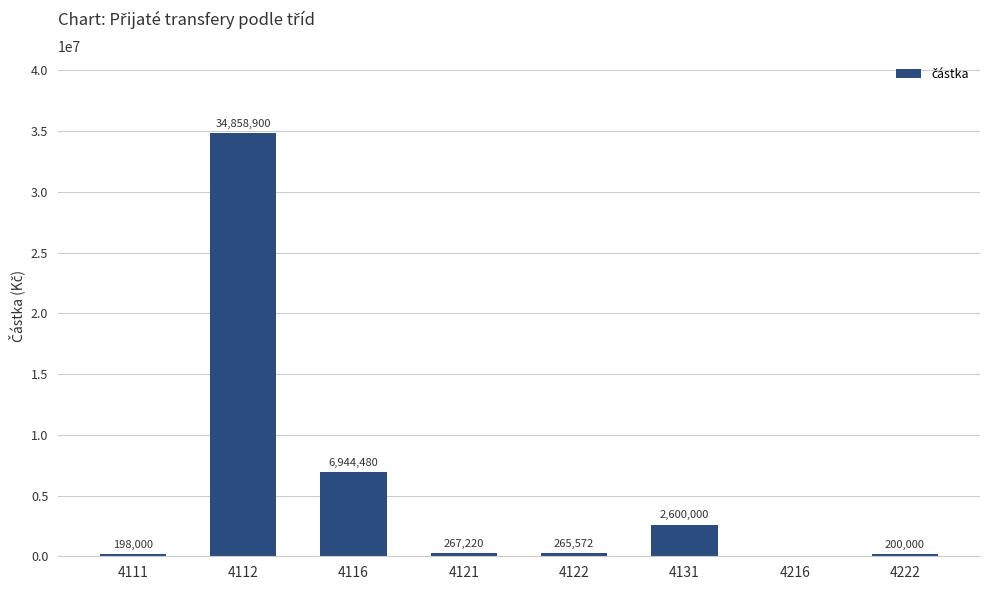

Reading left to right, transcribe all the data shown in this chart.

4111=198000	4112=34858900	4116=6944480	4121=267220	4122=265572	4131=2600000	4216=0	4222=200000